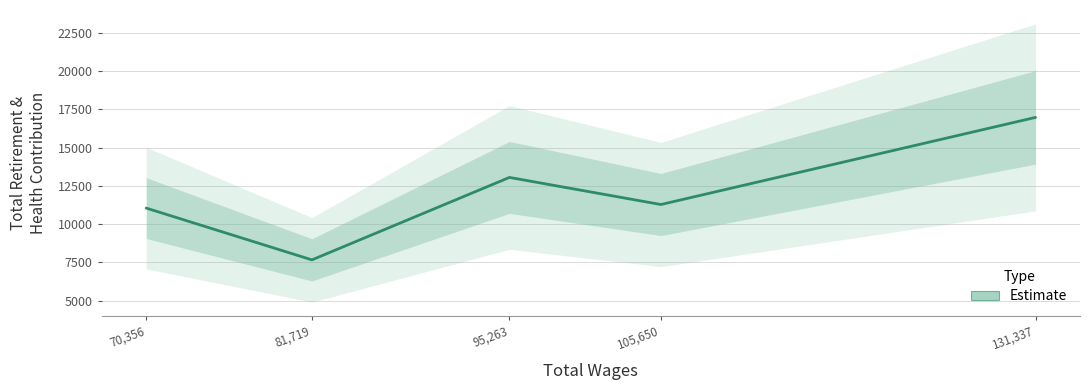

Rank the categories by value from highest to lowest.

131337.0, 95263.0, 105650.0, 70356.0, 81719.0